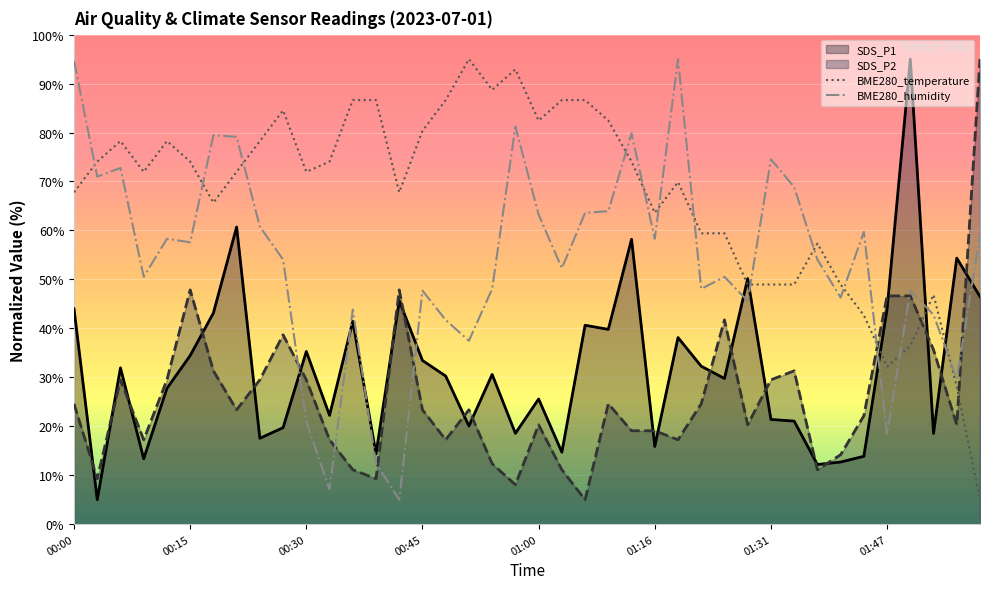

What position from the left is 00:33?

12